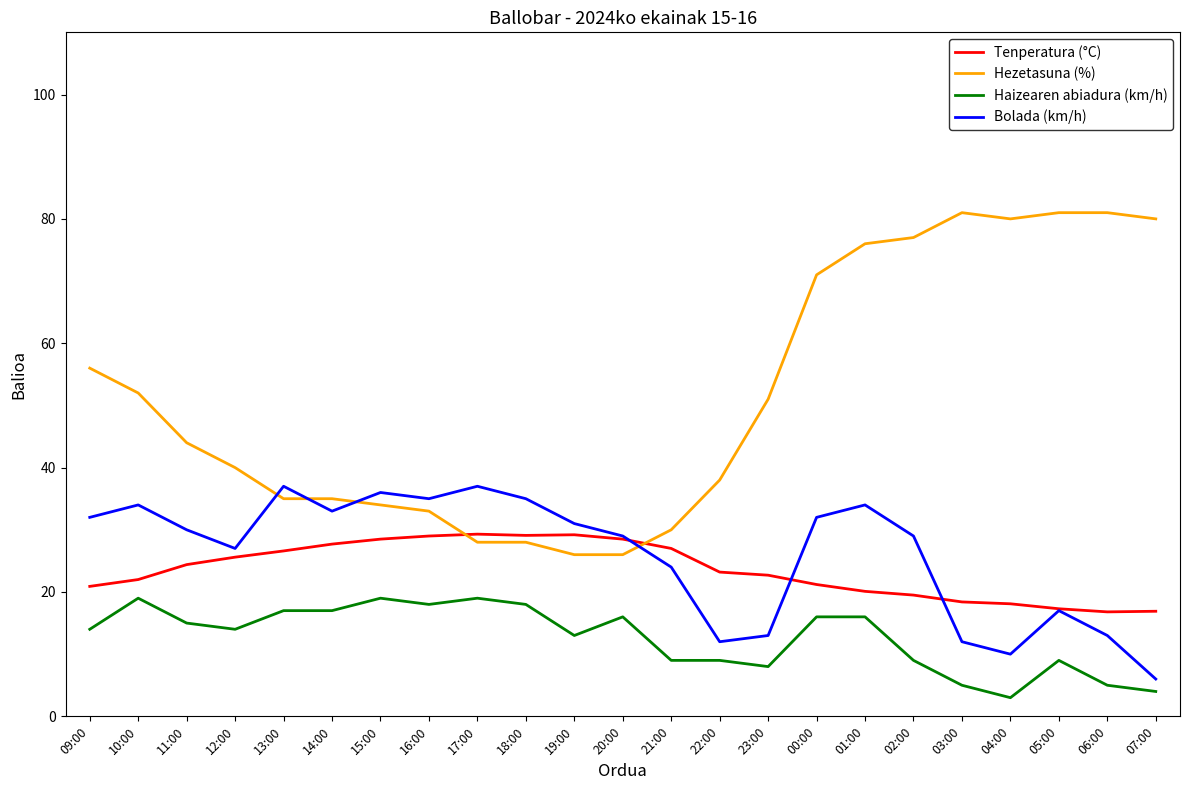

At how many categories does at least one series exceed 61?

8